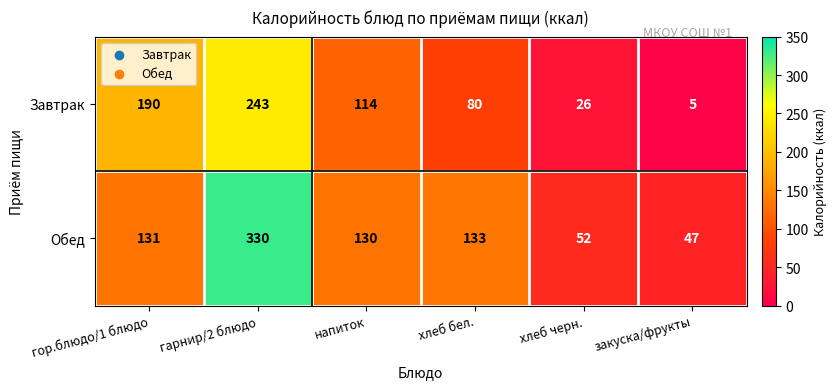

Rank the series by their average value, from highest to lowest.

Обед, Завтрак